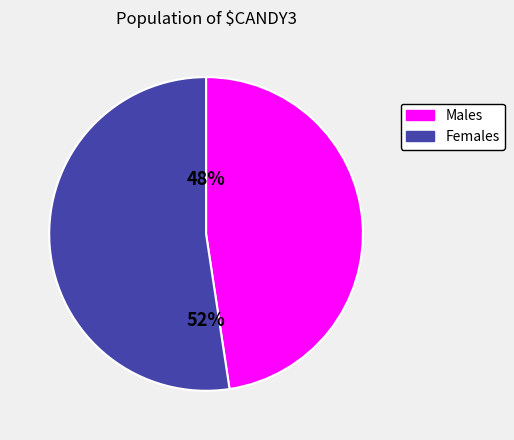

To the nearest percent, what is the combined percentage of Females and Males?

100%